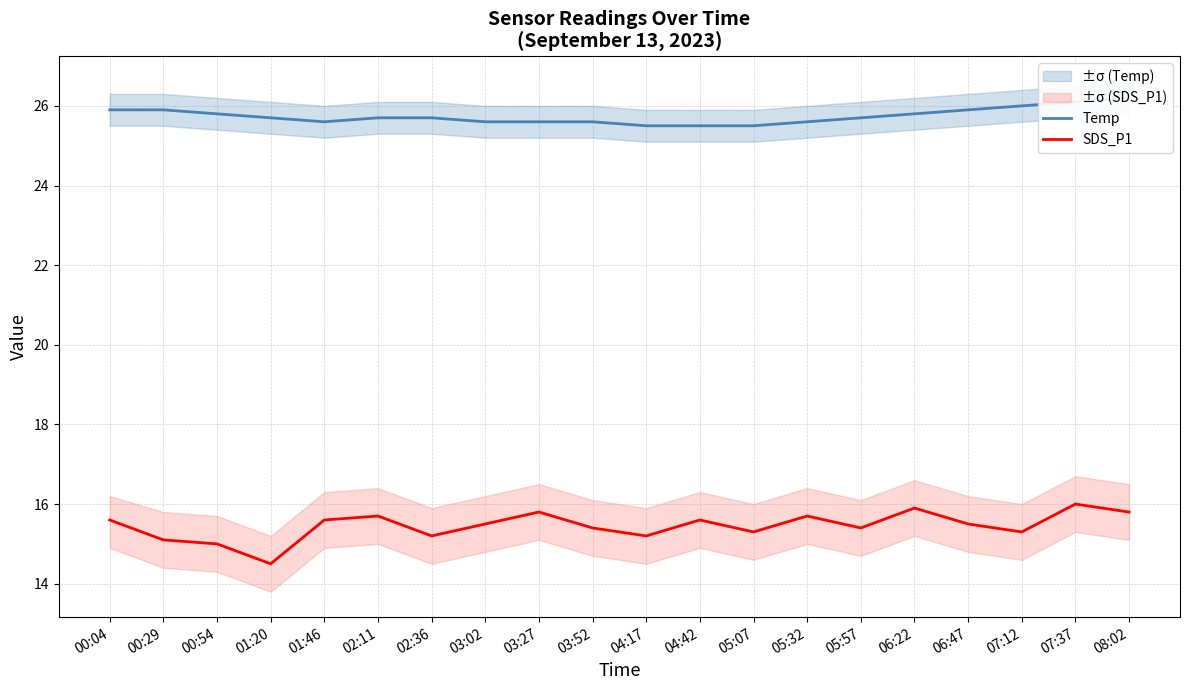

What are all the series names shown in the legend?

Temp, SDS_P1